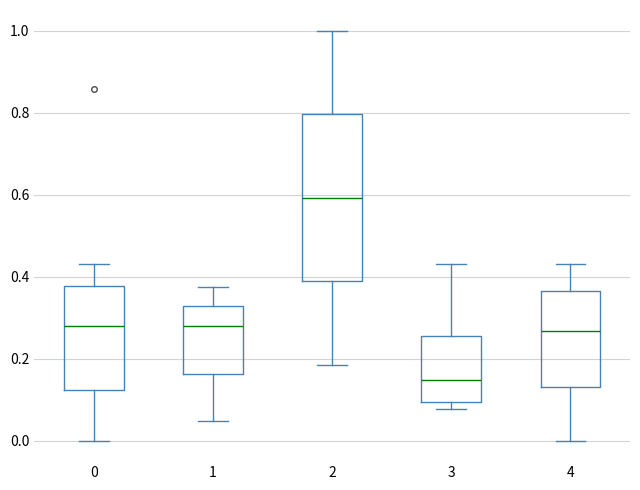

Which box's median line is the highest?

2